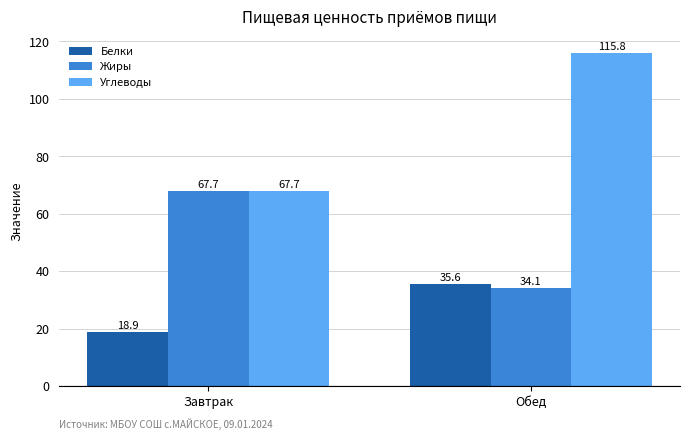

What value does the Углеводы series have at Завтрак?

67.7